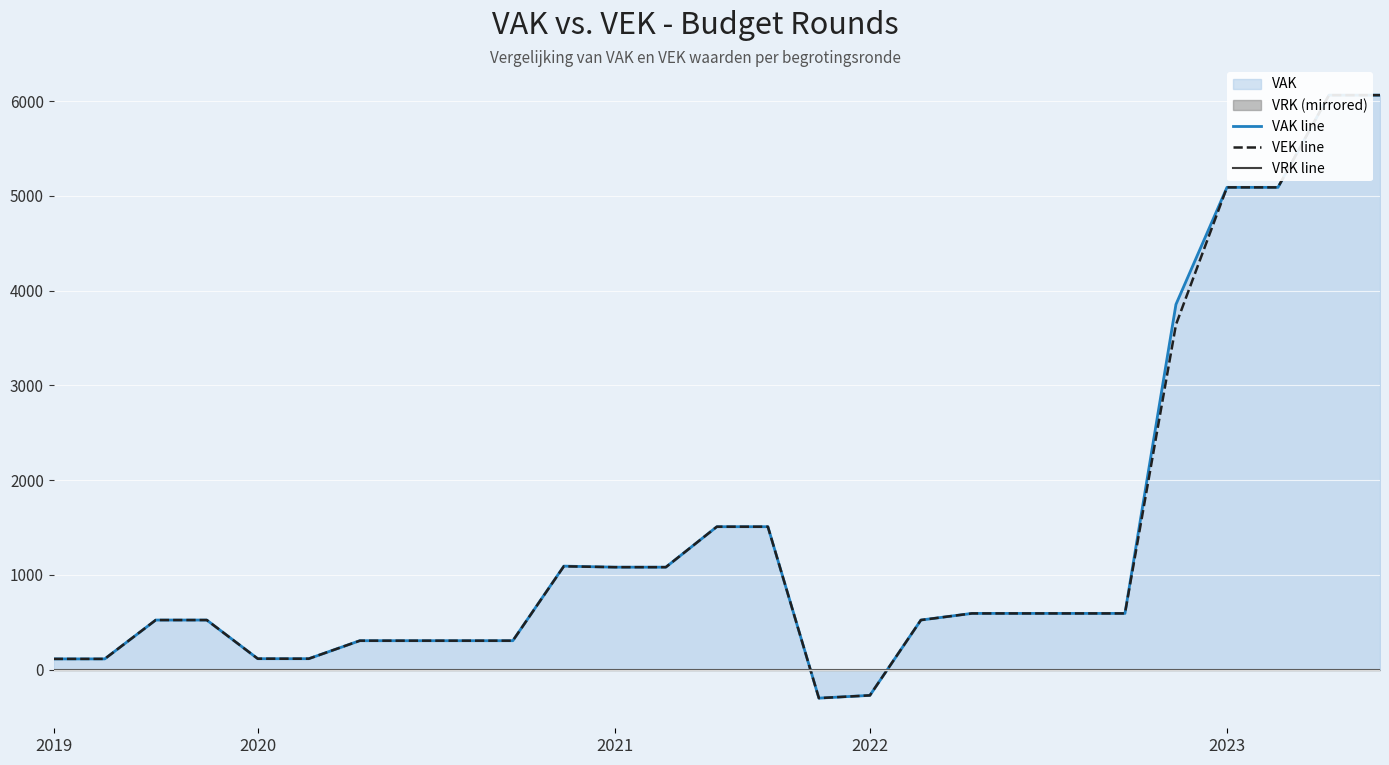

Is the value of VRK line at 26 greater than the value of VAK line at 7?

No